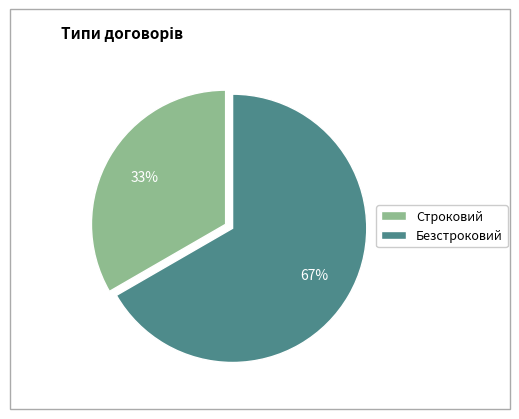

Which slice is the smallest?

Строковий